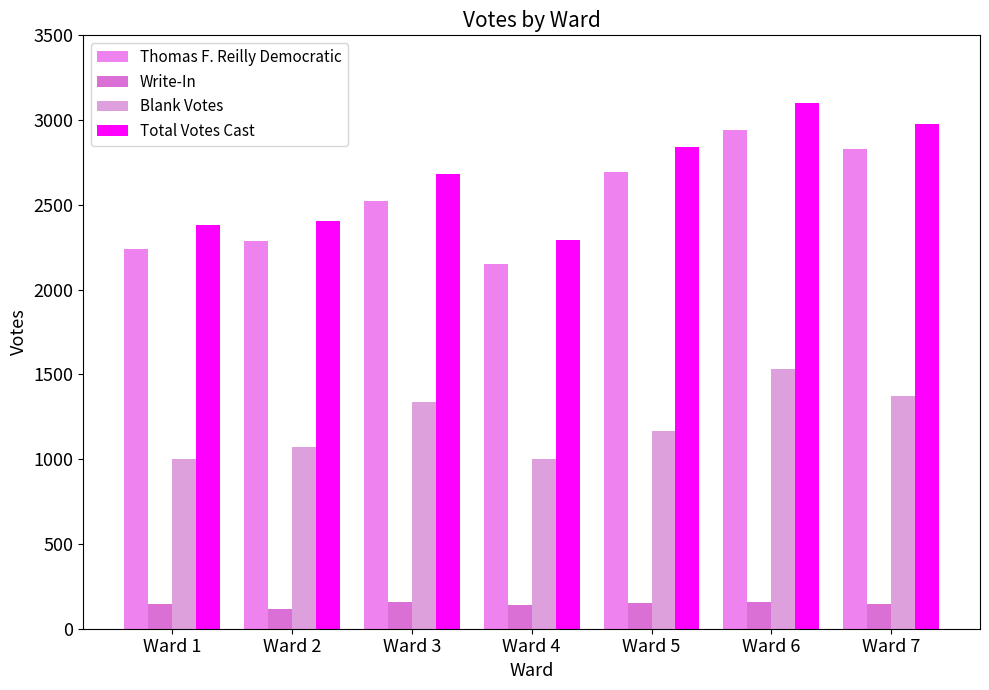

Reading left to right, what are all the values shown in this chart?

Thomas F. Reilly Democratic: 2241	2287	2525	2152	2691	2943	2832
Write-In: 143	118	159	141	151	159	146
Blank Votes: 1002	1072	1335	1004	1169	1532	1371
Total Votes Cast: 2384	2405	2684	2293	2842	3102	2978